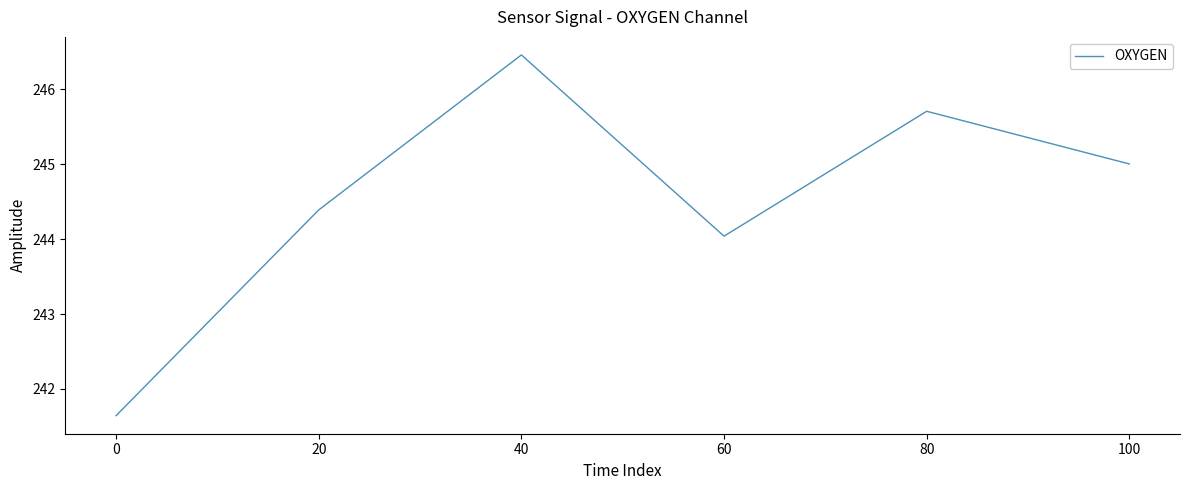

How many categories are shown in the chart?

6